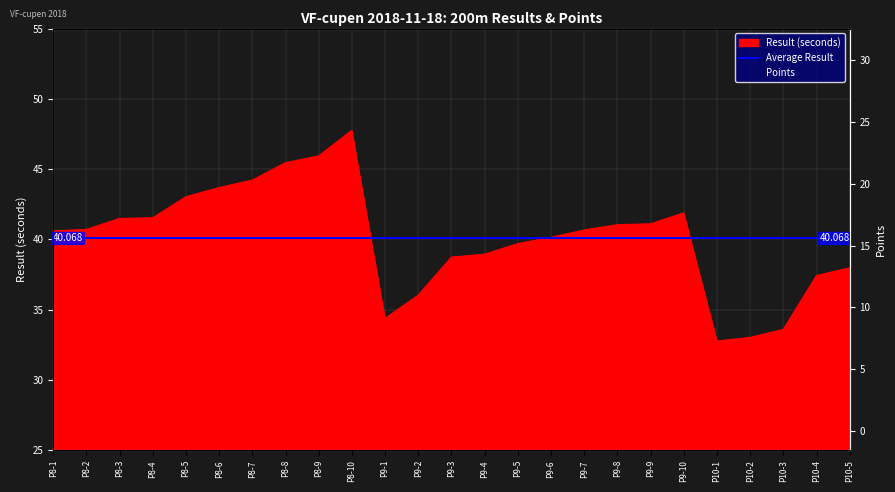

What is the sum of the Points values at P8-10 and P9-6?

13.0